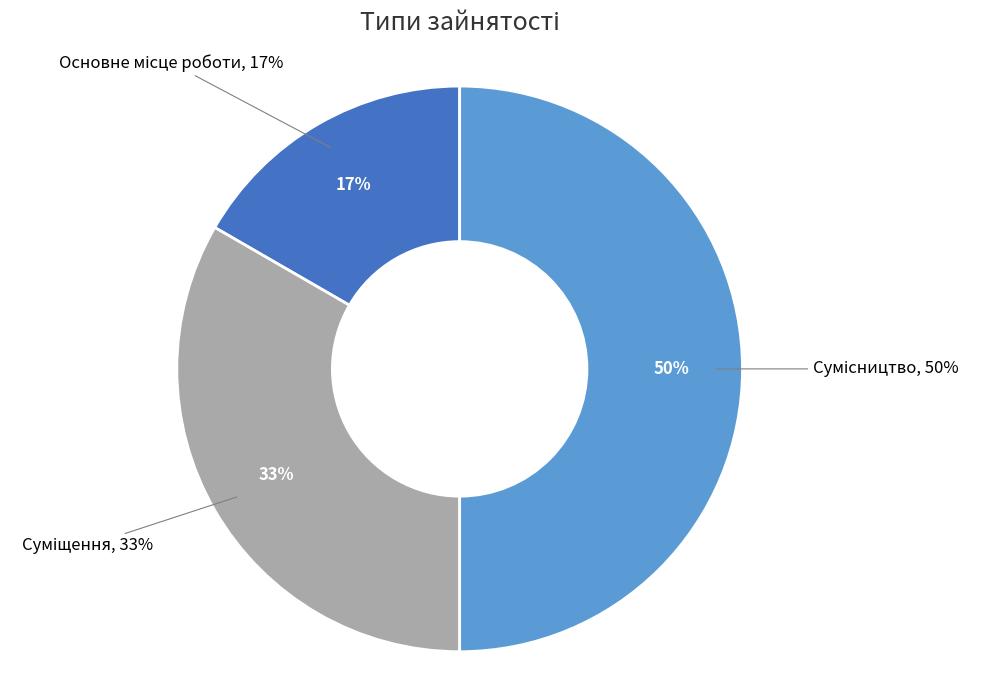

To the nearest percent, what is the average slice percentage?

33%